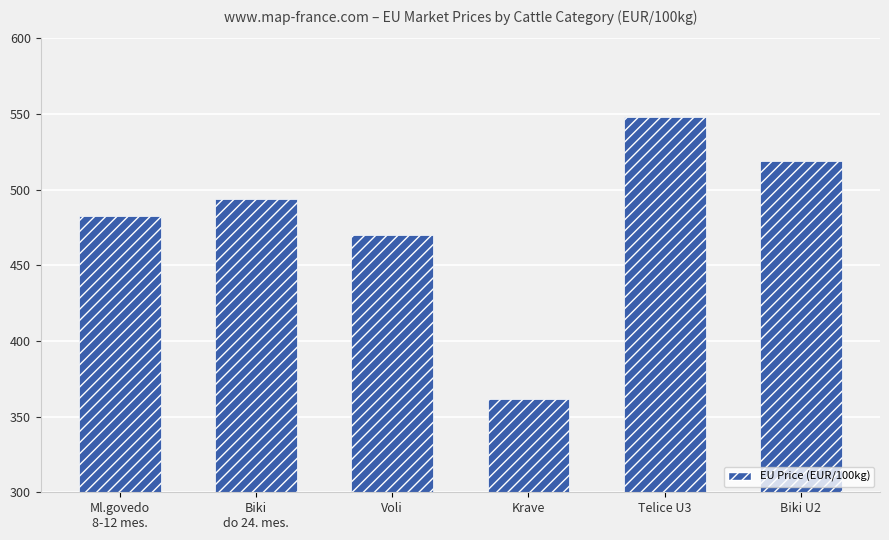

At which label does the data first exceed 493?

Biki
do 24. mes.